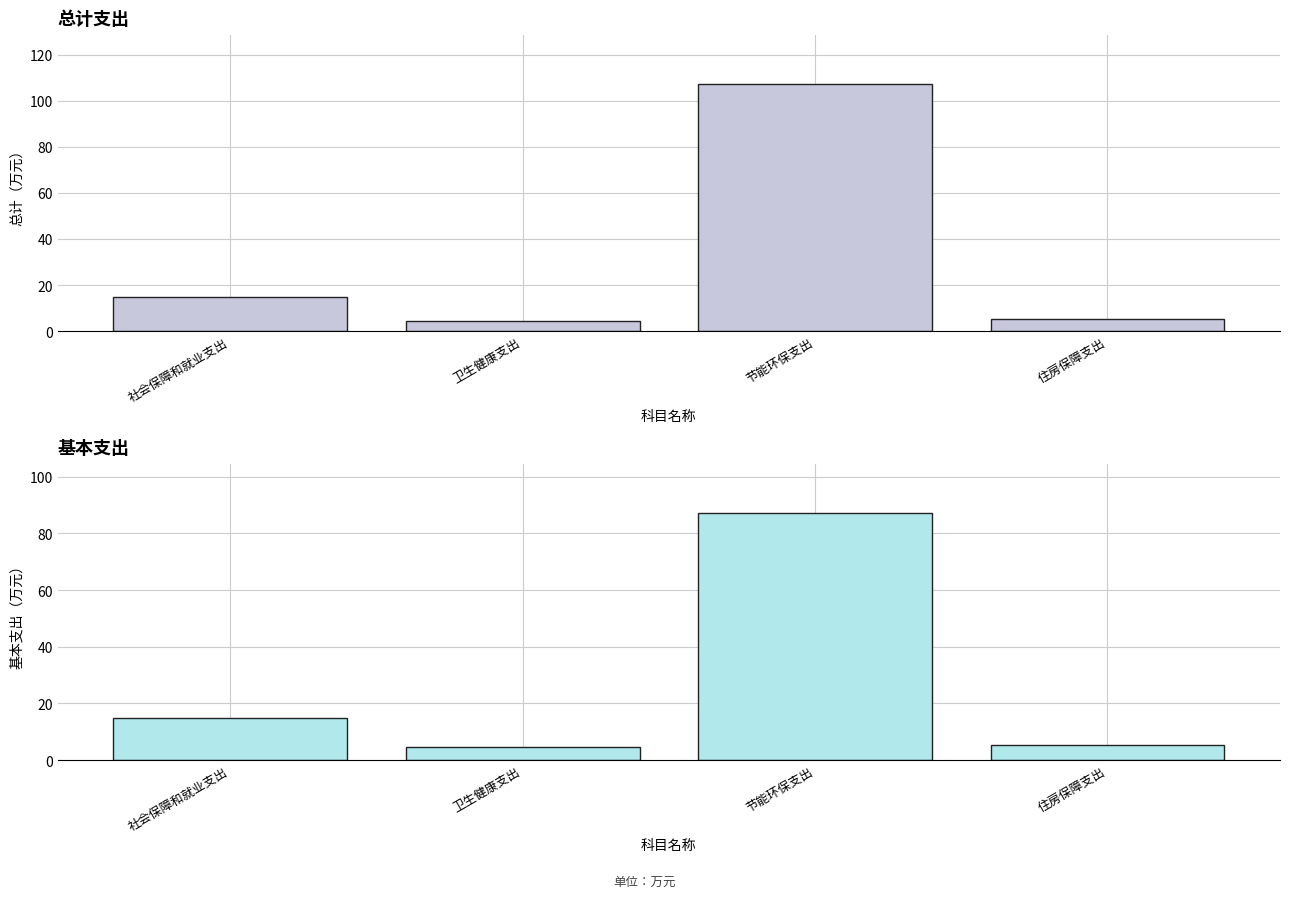

Reading left to right, what are all the values shown in this chart?

总计: 14.8	4.5	107.1	5.2
基本支出: 14.8	4.5	87.1	5.2